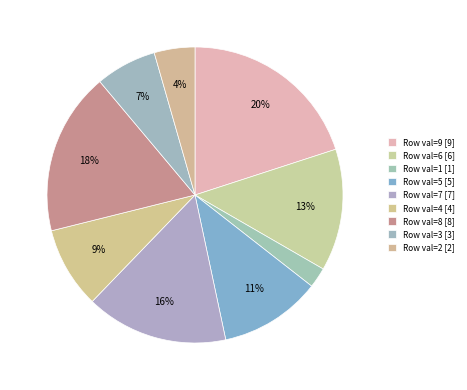

How many slices are in this pie chart?

9